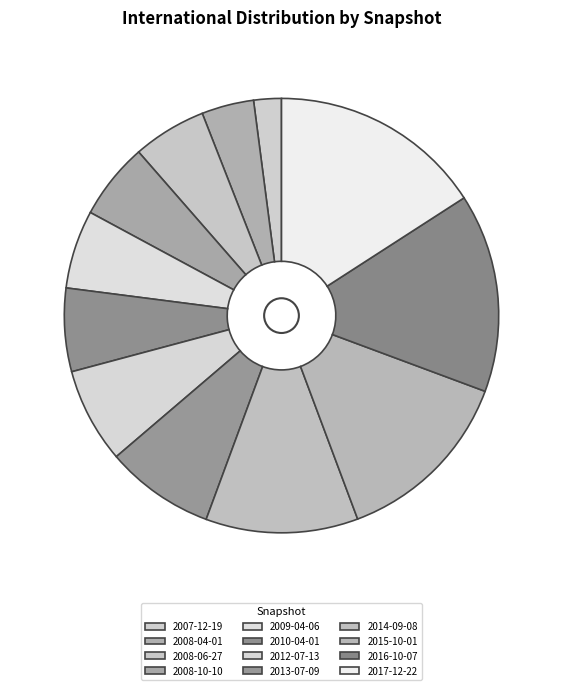

To the nearest percent, what is the average slice percentage?

8%